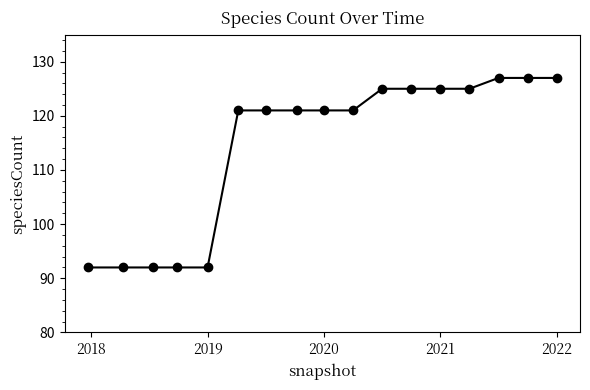

What is the smallest value displayed?

92